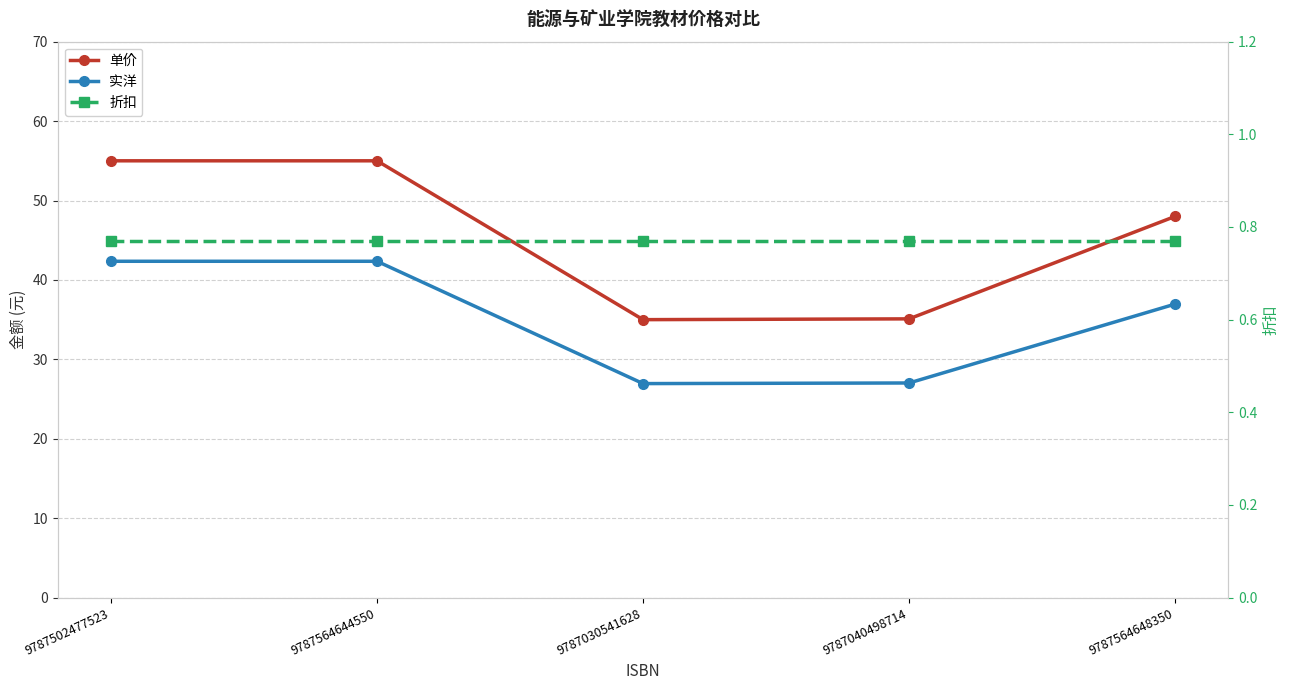

At which label does 单价 reach its peak?

9787502477523